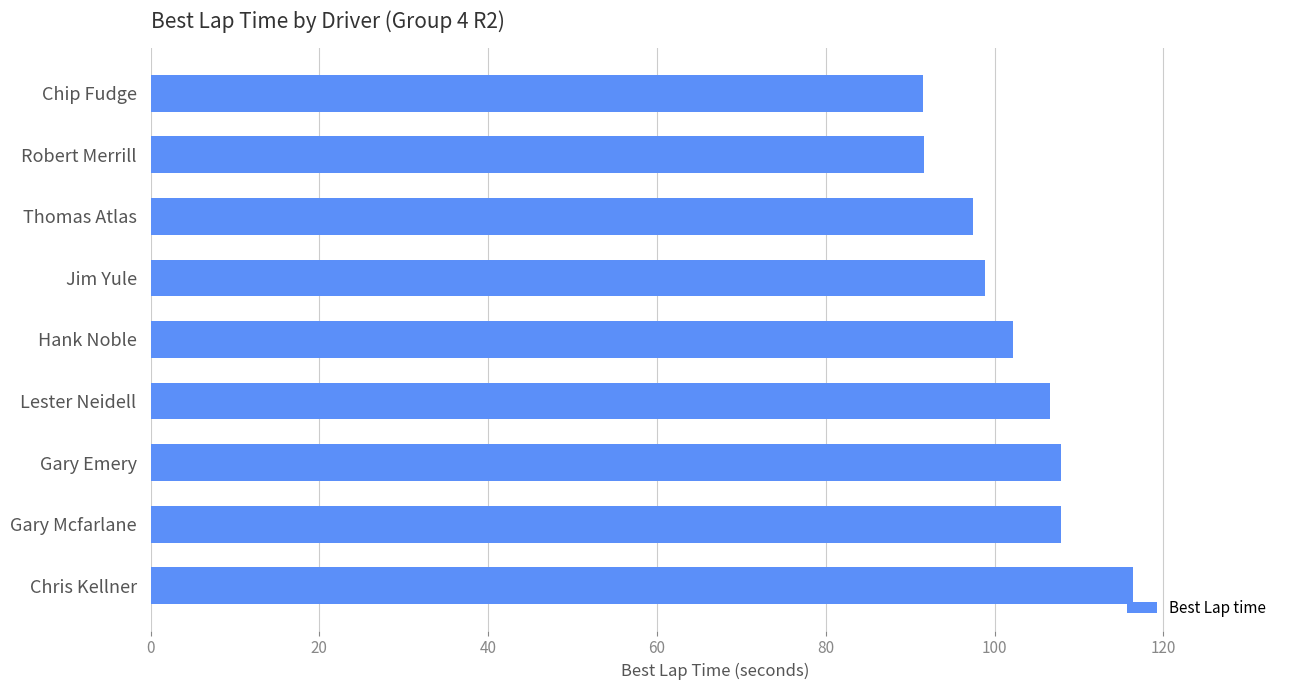

What is the ratio of the value at Chip Fudge to the value at Robert Merrill?

1.0